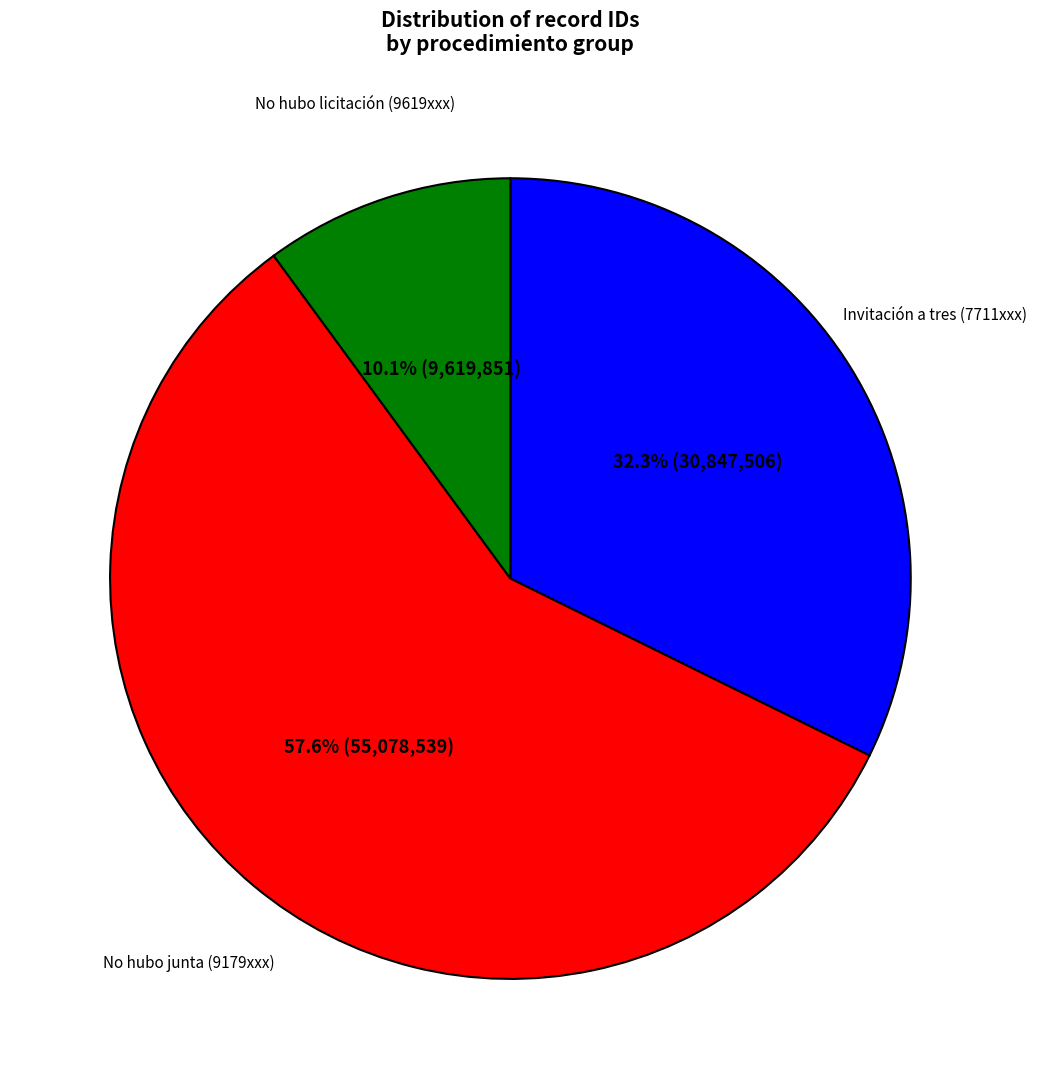

Is there a majority slice in this chart?

Yes